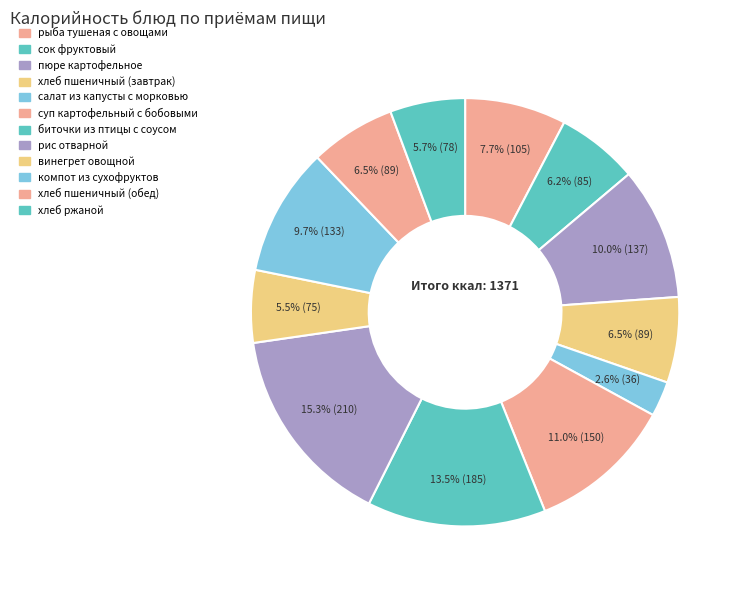

How many slices are in this pie chart?

12